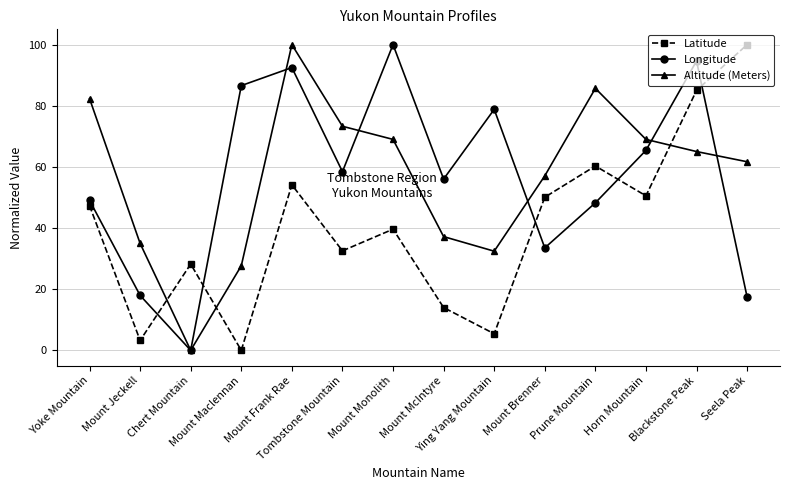

How many interior local peaks does the Longitude series have?

4